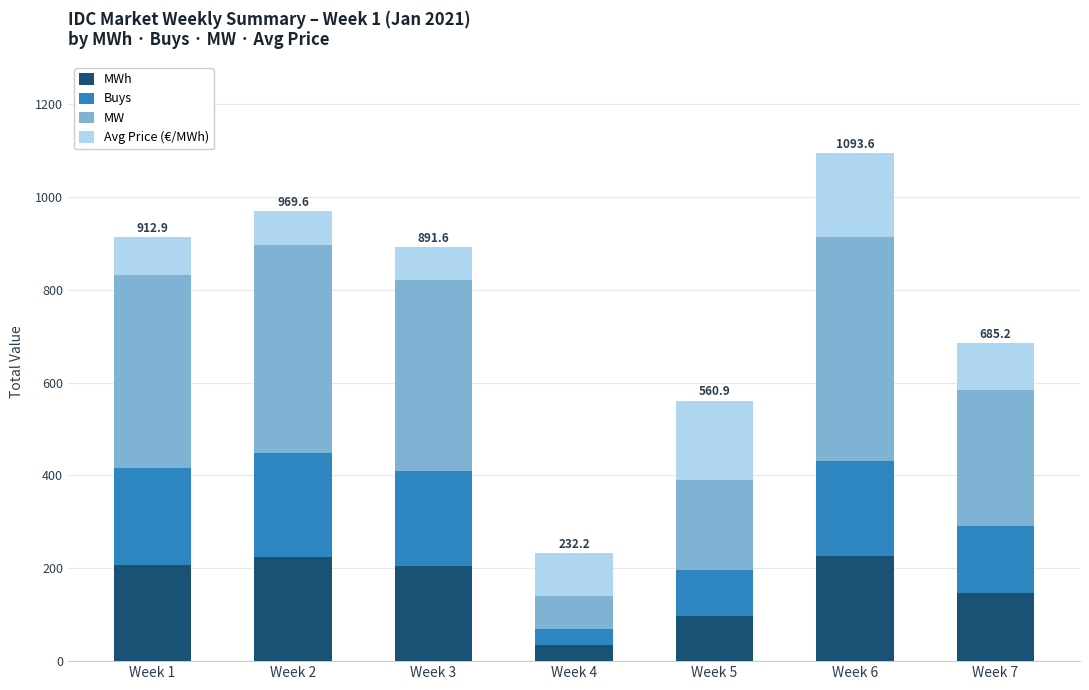

At which category is the sum across all series the highest?

Week 6